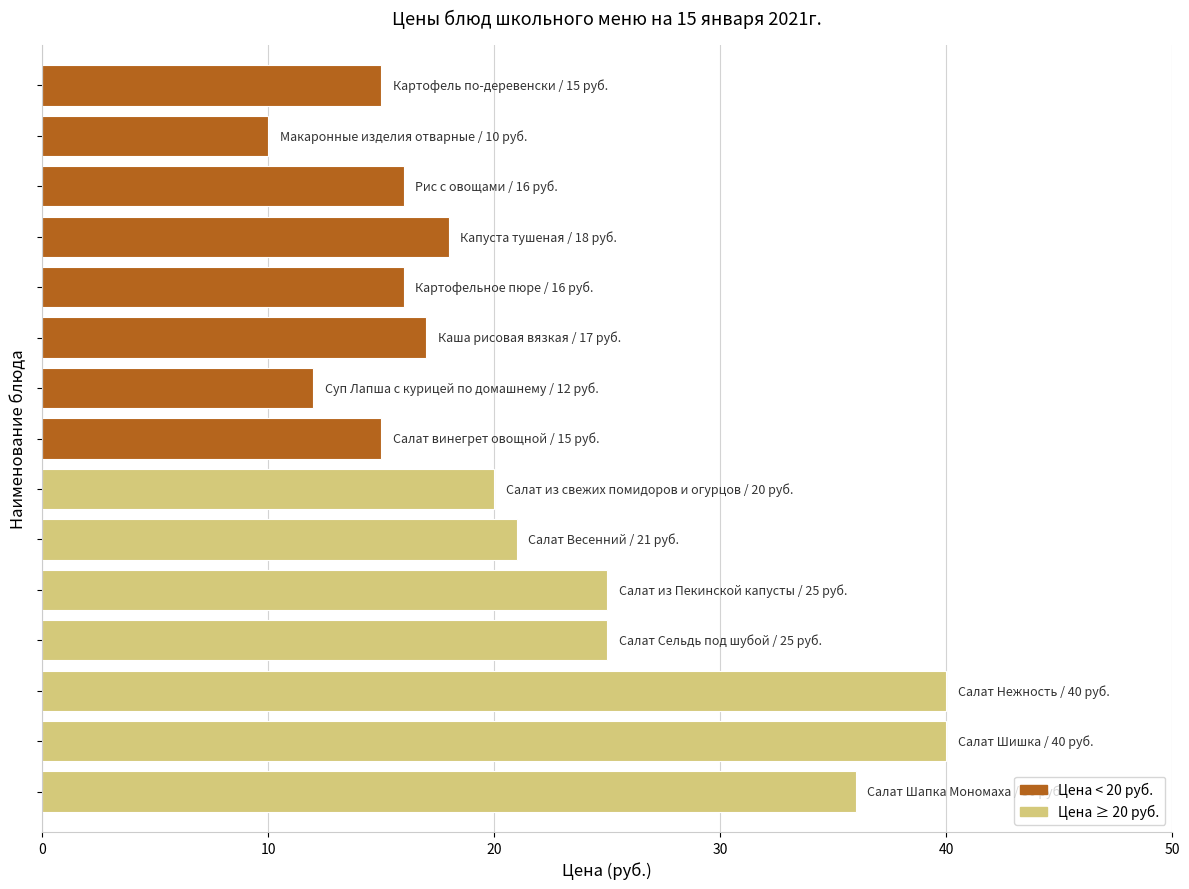

What is the average value?

22